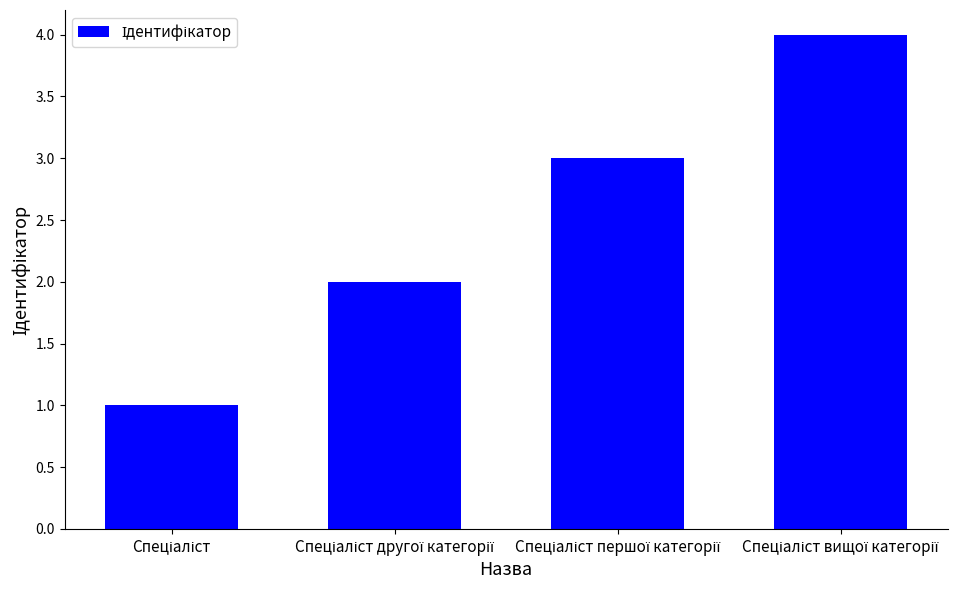

What is the difference between the maximum and minimum values?

3